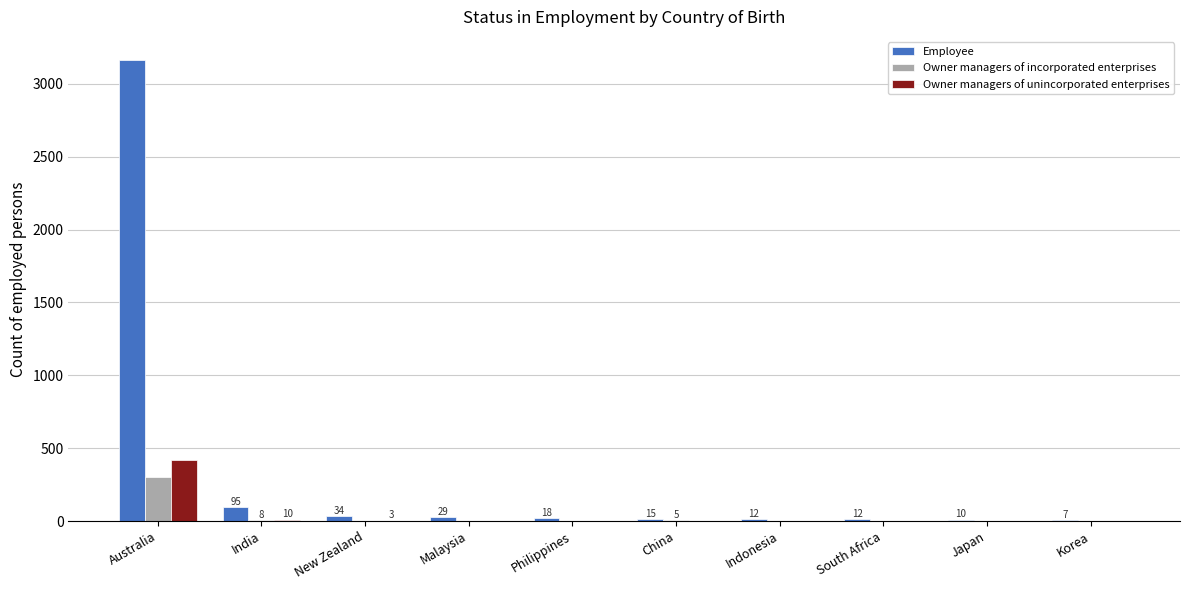

True or false: Owner managers of incorporated enterprises has a value of -186 at New Zealand.

False